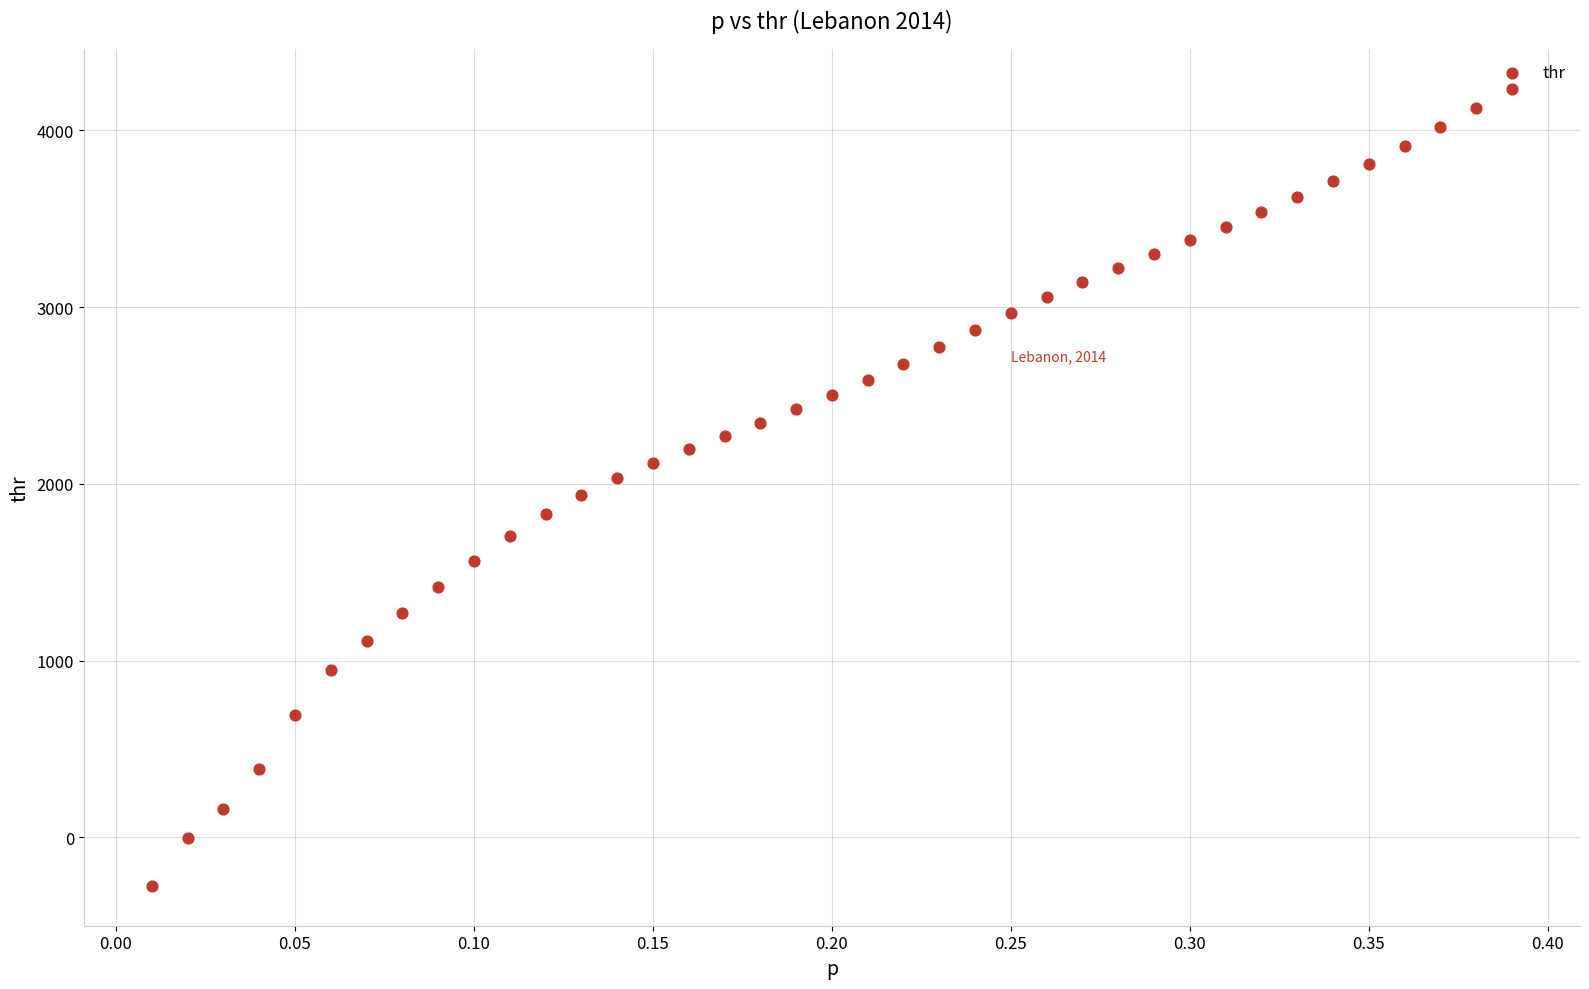

What is the range of Y values (max minus min)?

4508.4